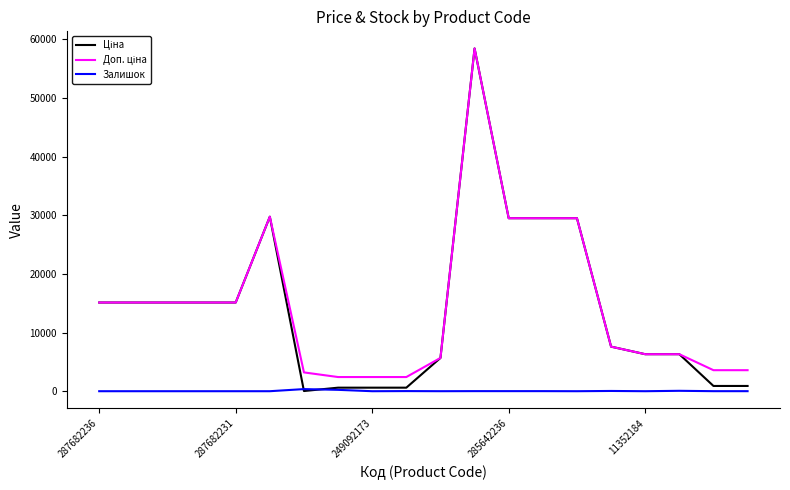

Is this an area chart (filled region under the line)?

No